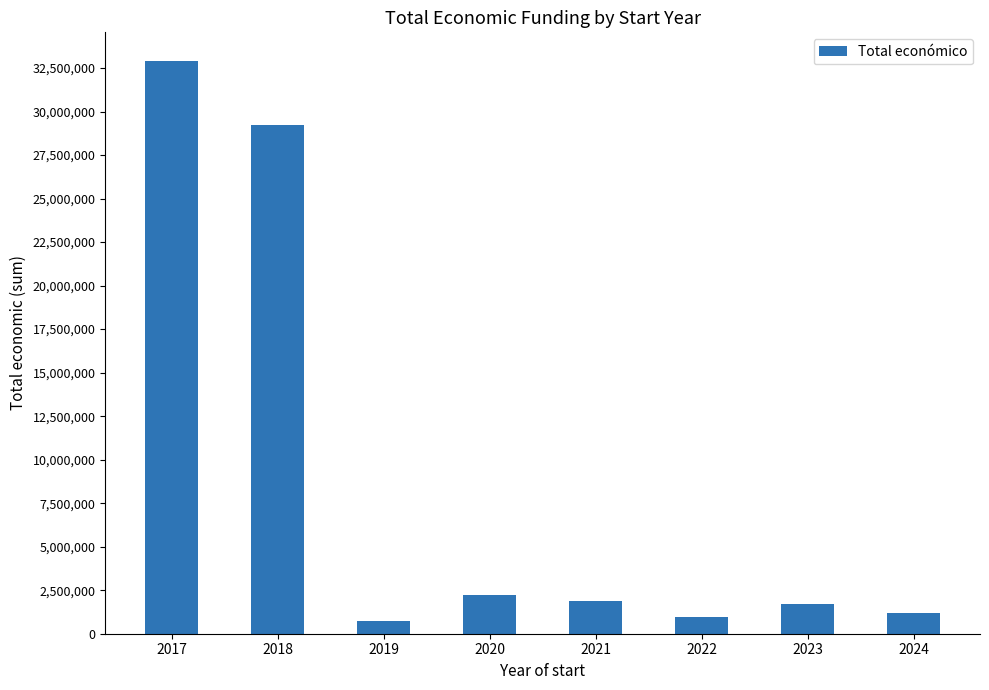

Reading left to right, what are all the values shown in this chart?

32906698	29214132	750316	2213641	1894713	989053	1679702	1191686